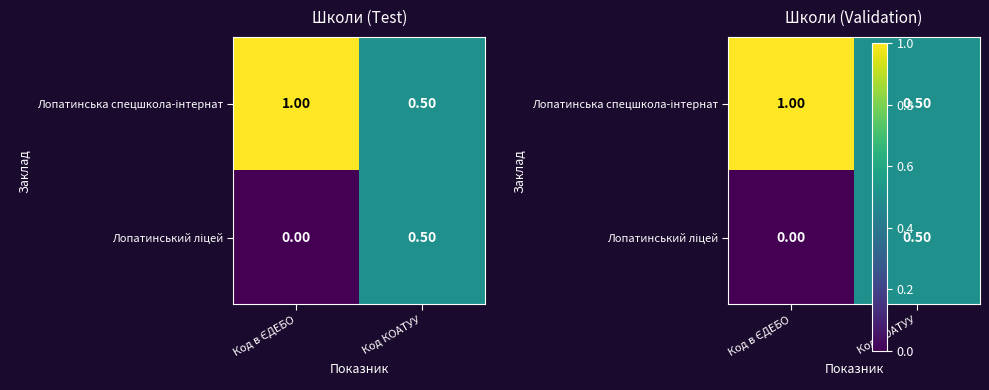

How many Лопатинська спецшкола-інтернат values are between 0 and 1?

2